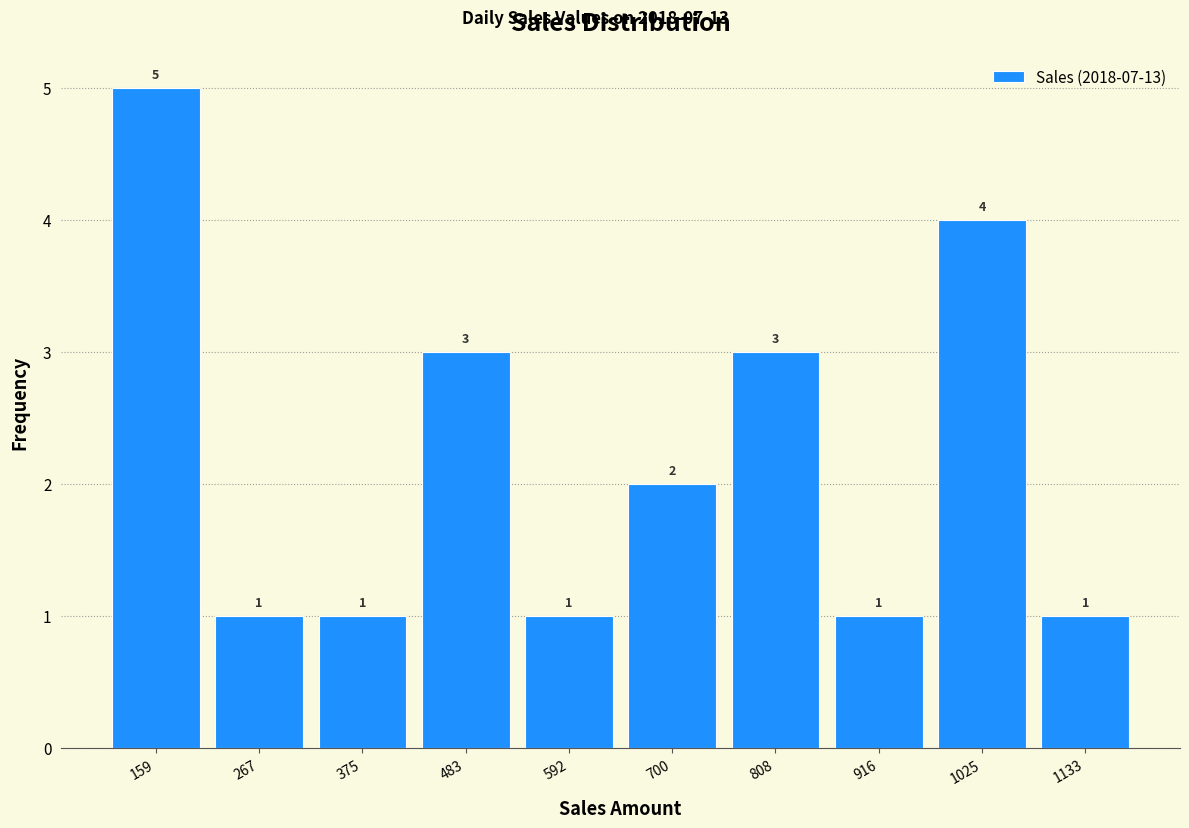

What is the height of the bar covering 980 to 1080 on the x-axis? The bar edges are not printed on the chart, so give them approximately, as read against the axis.

4